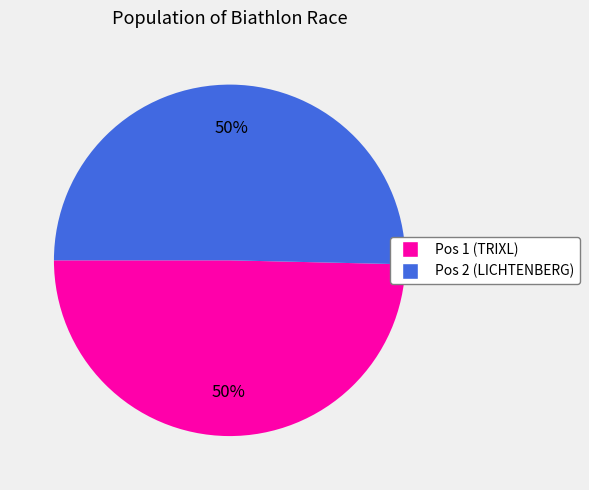

To the nearest percent, what is the average slice percentage?

50%